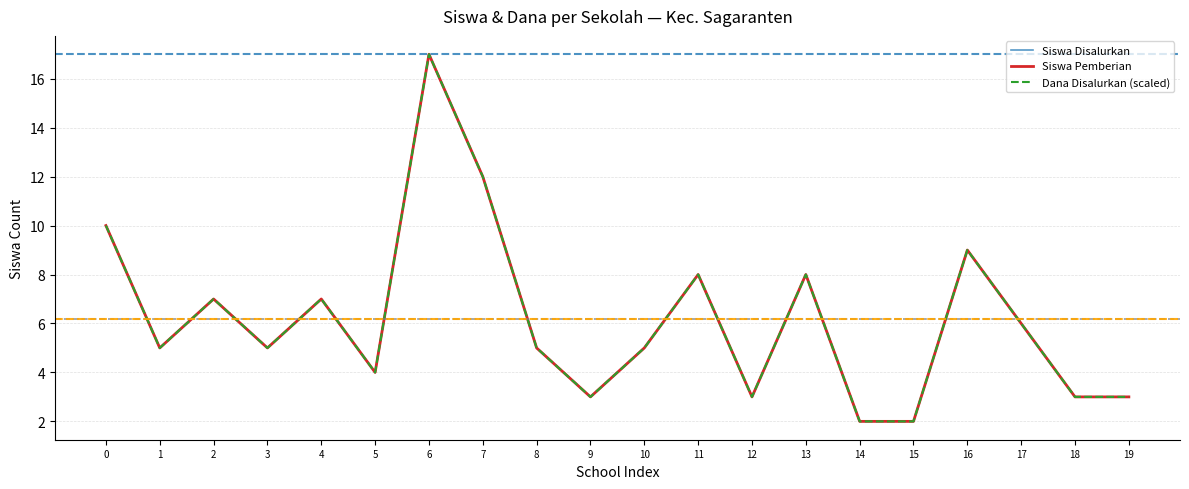

Where is Siswa Disalurkan nearest to the value 9?

16